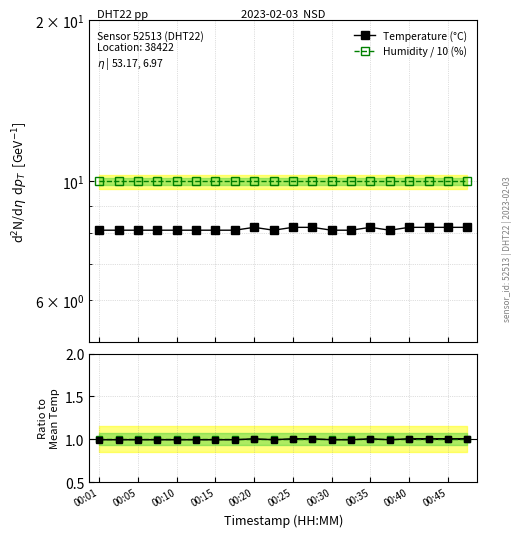

True or false: Humidity and Temperature (°C) intersect in this chart.

False